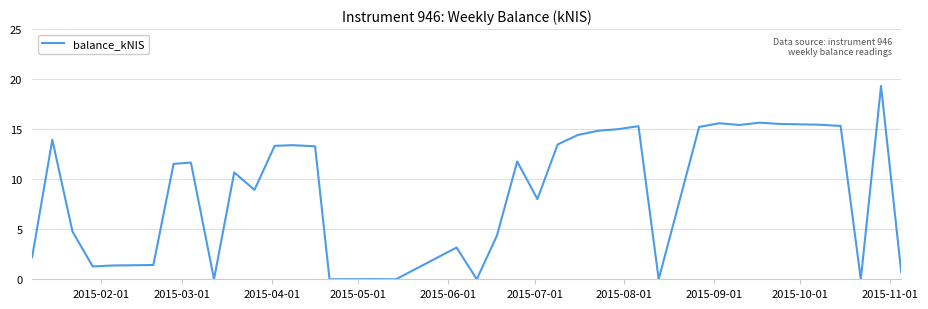

What is the greatest value displayed?

19.3